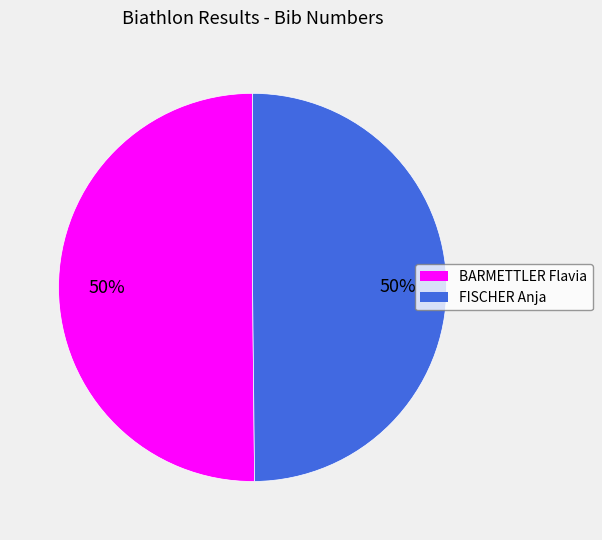

What is the ratio of the value at BARMETTLER Flavia to the value at FISCHER Anja?

1.0